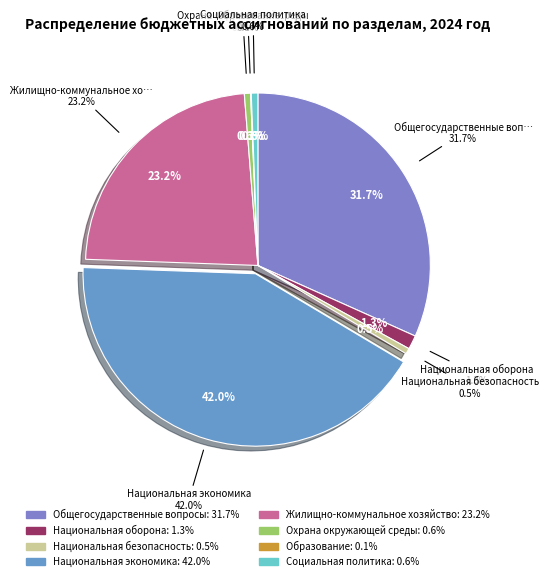

Count the number of slices in the pie.

8